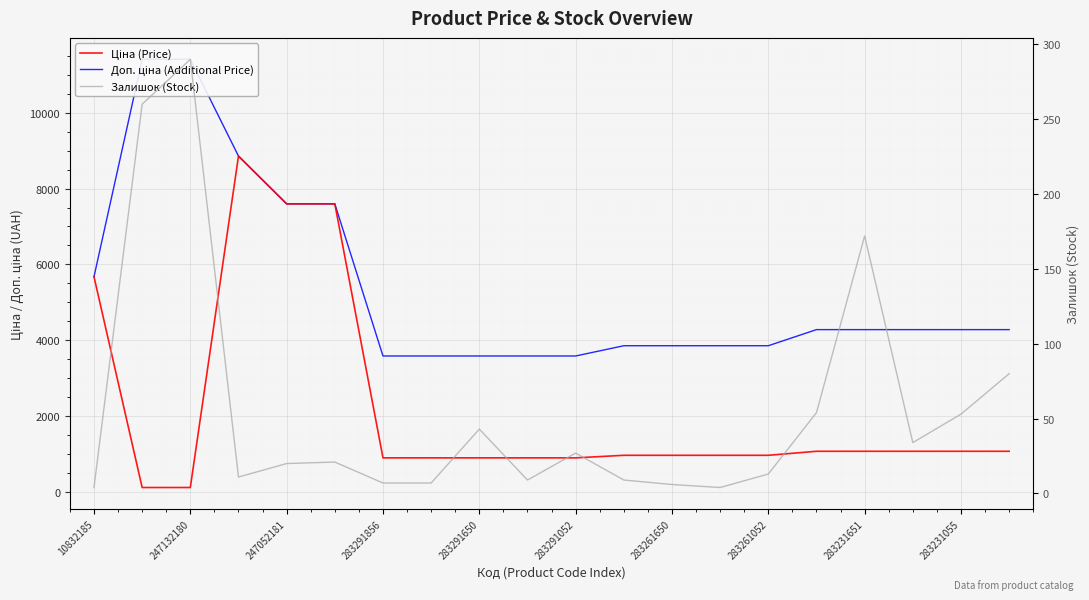

True or false: Доп. ціна (Additional Price) has more than 2 points higher than both neighbors.

False